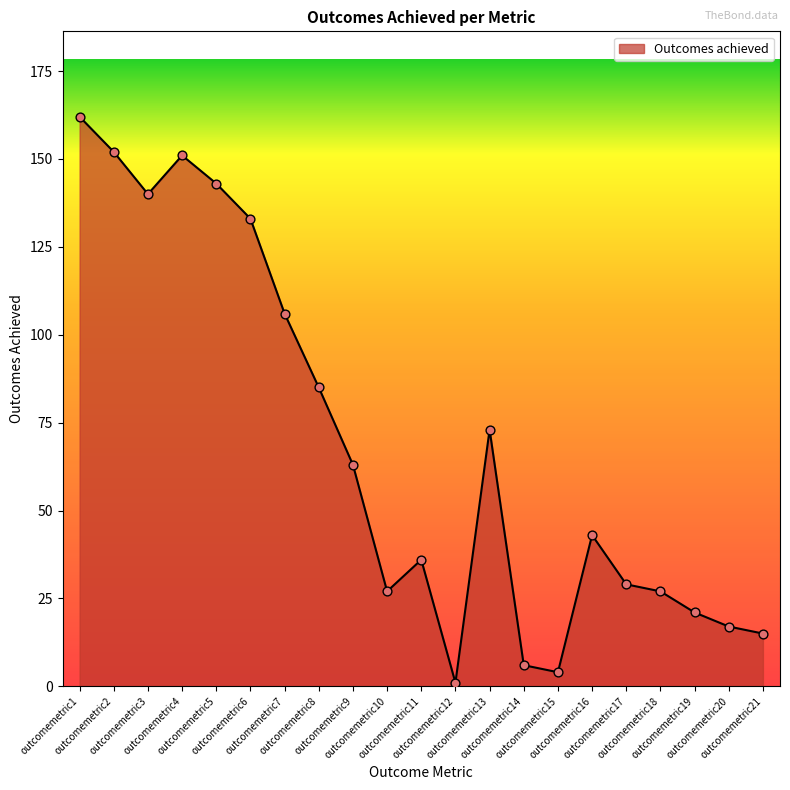

Which has a higher value, outcomemetric2 or outcomemetric10?

outcomemetric2